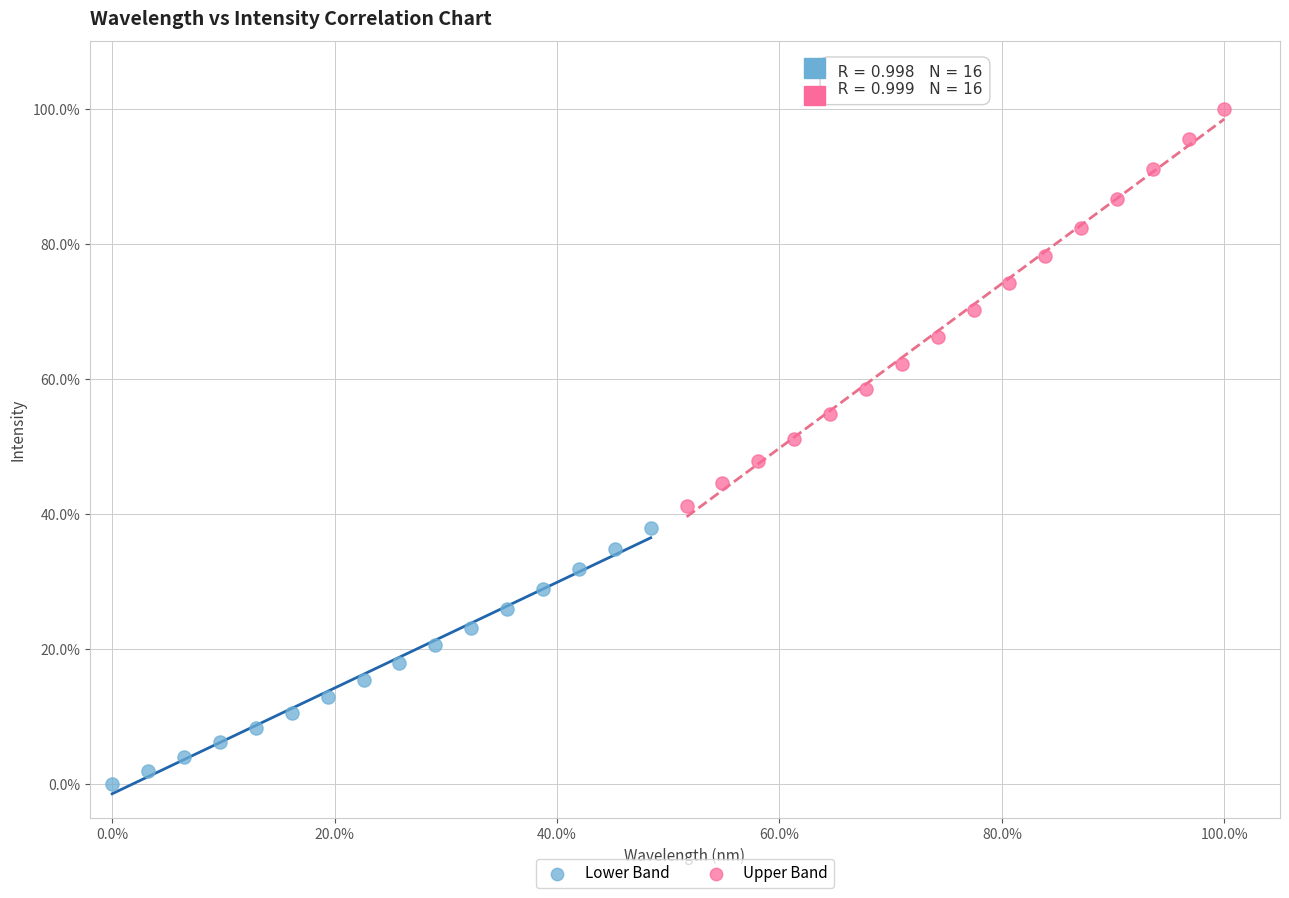

What are all the series names shown in the legend?

Lower Band, Upper Band